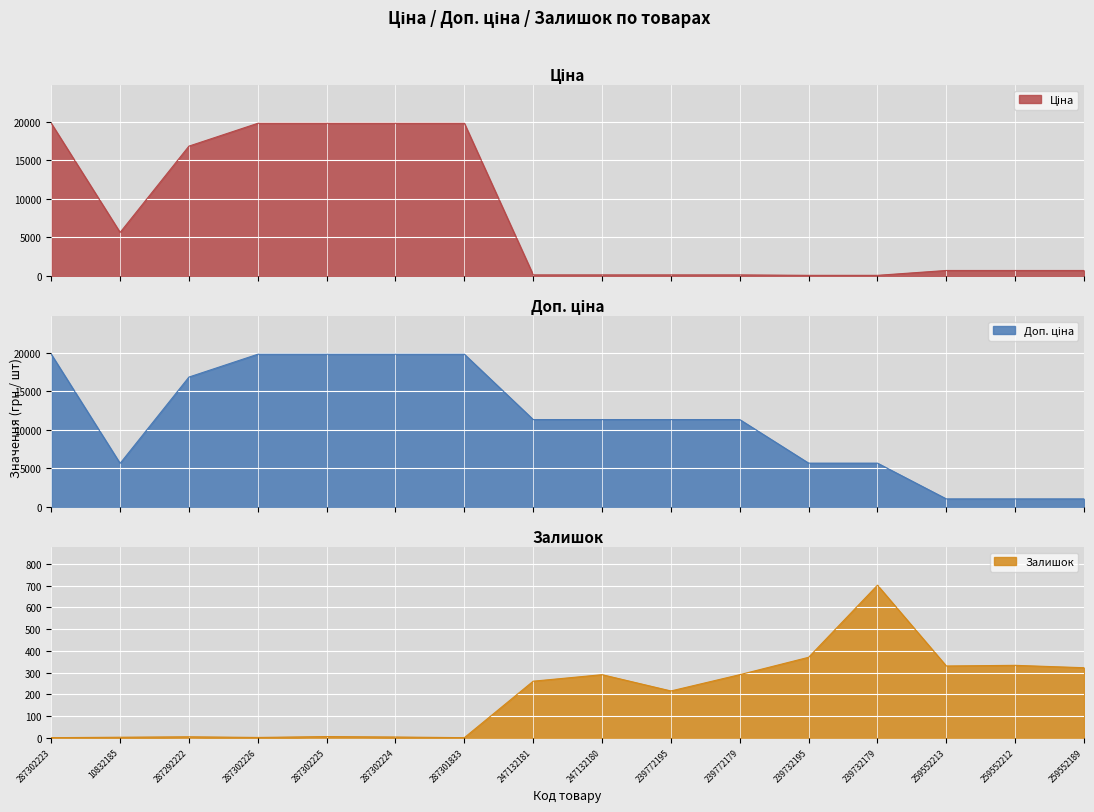

What is the difference between the maximum and minimum values in the Доп. ціна series?

18813.3